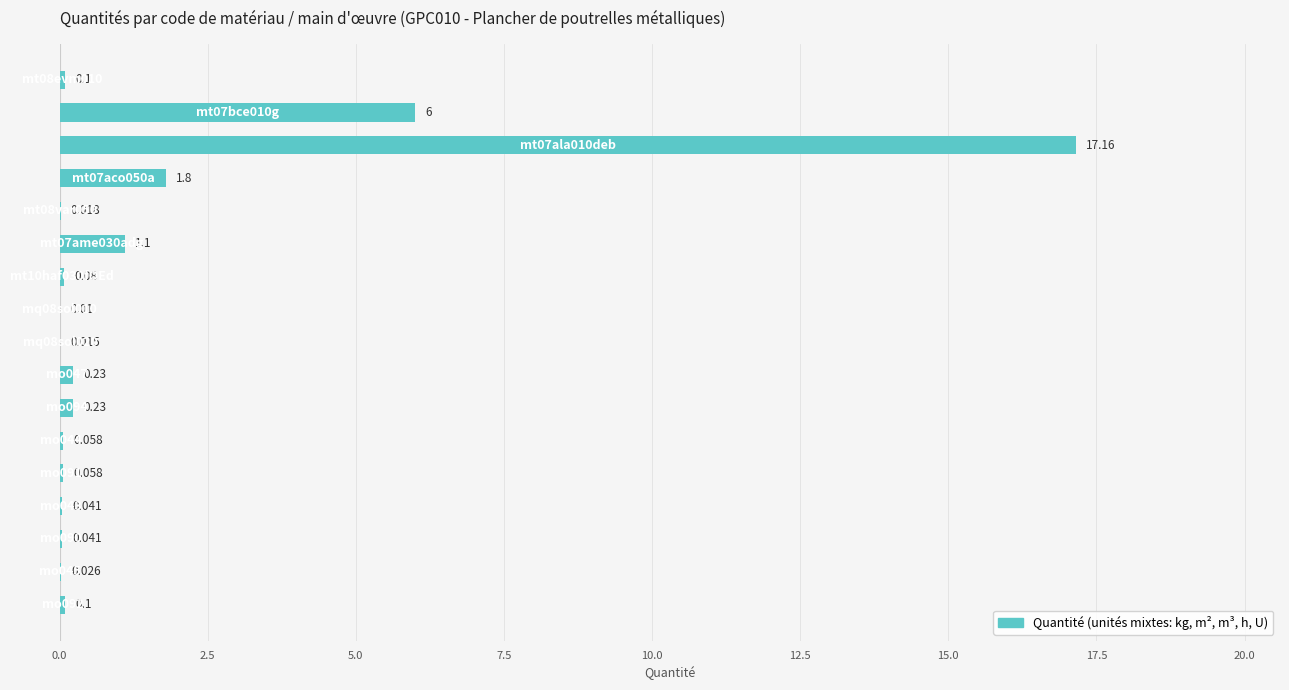

Count the number of data series in this chart.

1